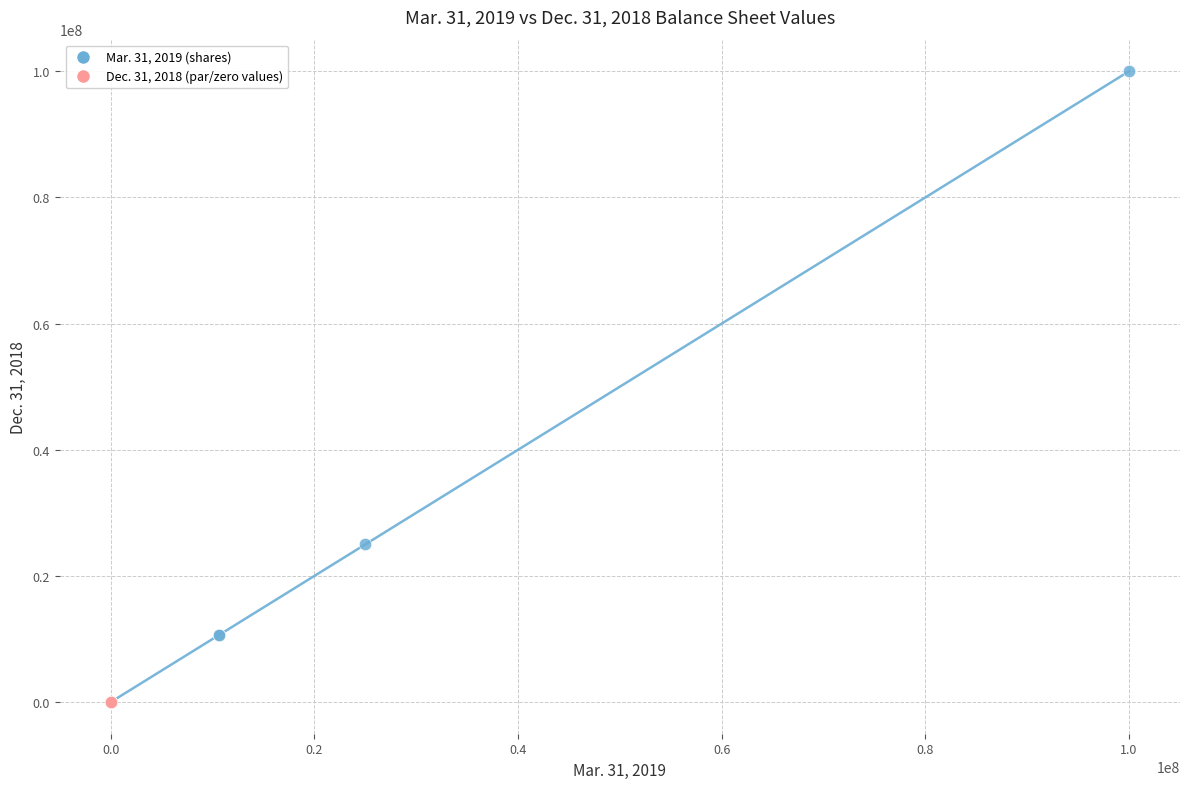

Which series has the widest spread of Y values?

Mar. 31, 2019 (shares)